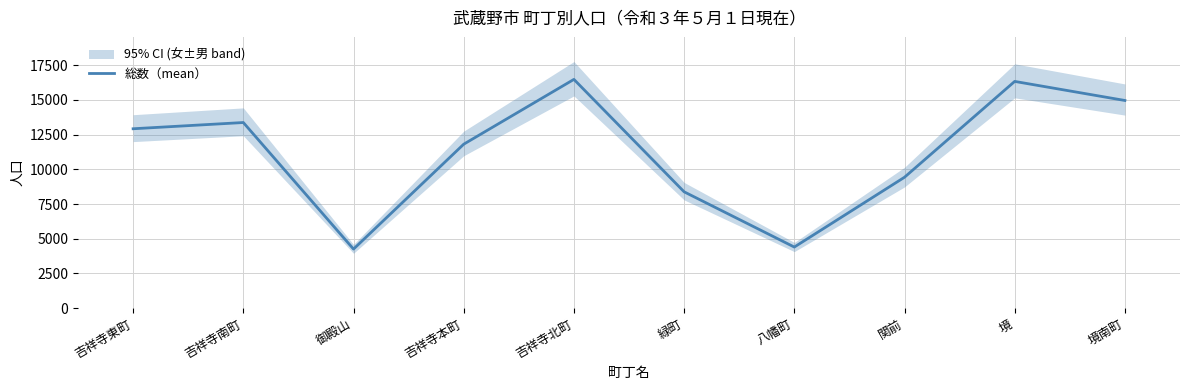

Reading left to right, extract all data points from this chart.

吉祥寺東町=12917	吉祥寺南町=13366	御殿山=4256	吉祥寺本町=11806	吉祥寺北町=16471	緑町=8379	八幡町=4402	関前=9427	境=16325	境南町=14953